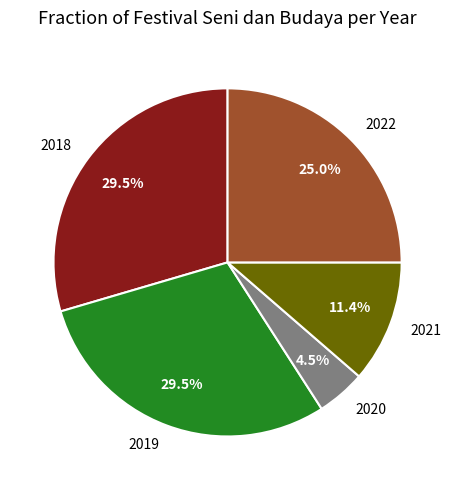

What is the ratio of the value at 2019 to the value at 2021?

2.6